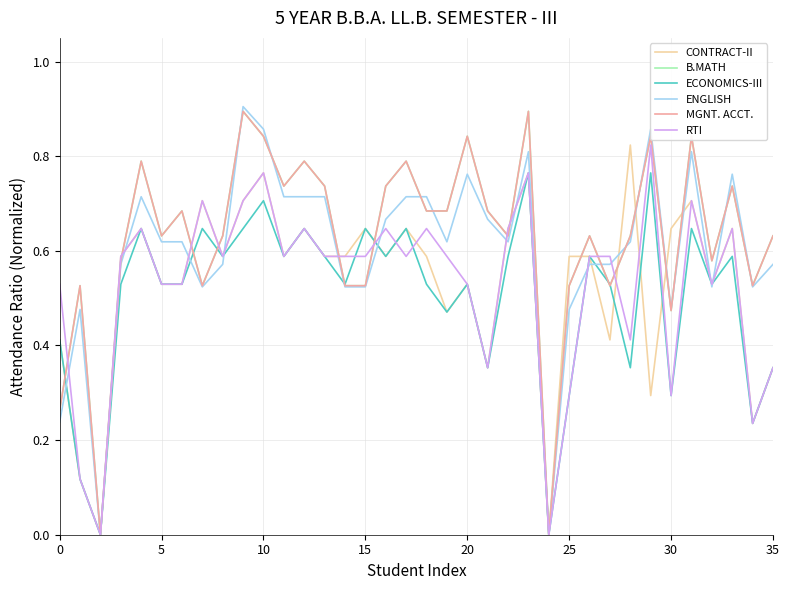

Is this an area chart (filled region under the line)?

No